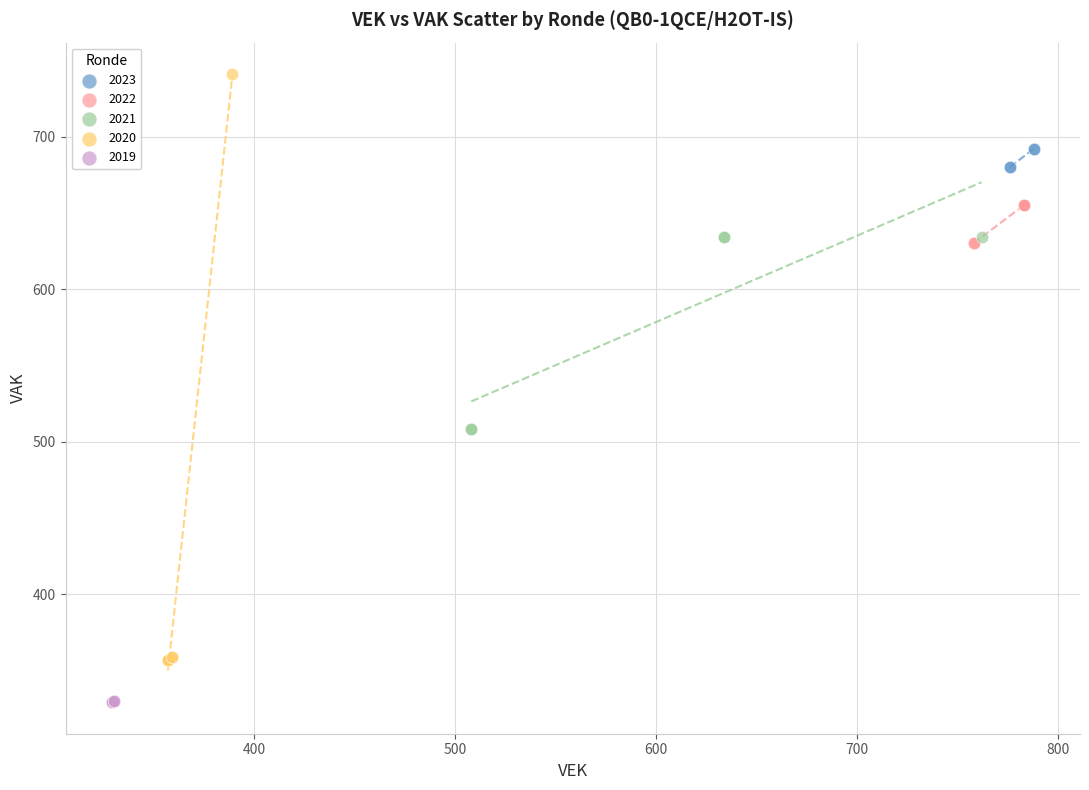

What are all the series names shown in the legend?

2023, 2022, 2021, 2020, 2019